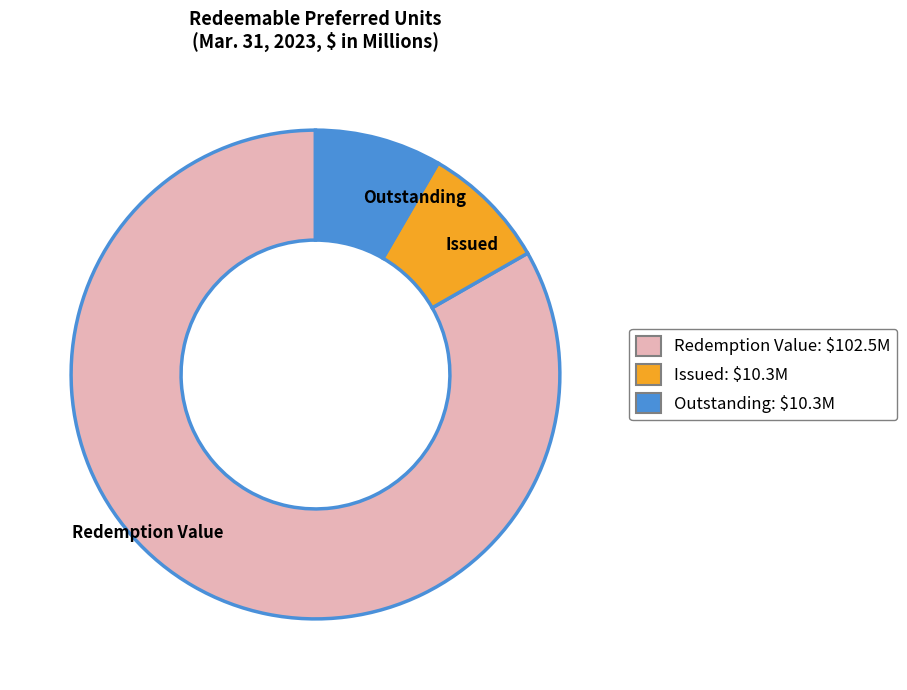

Is it true that Redemption Value is 68% of the pie?

False